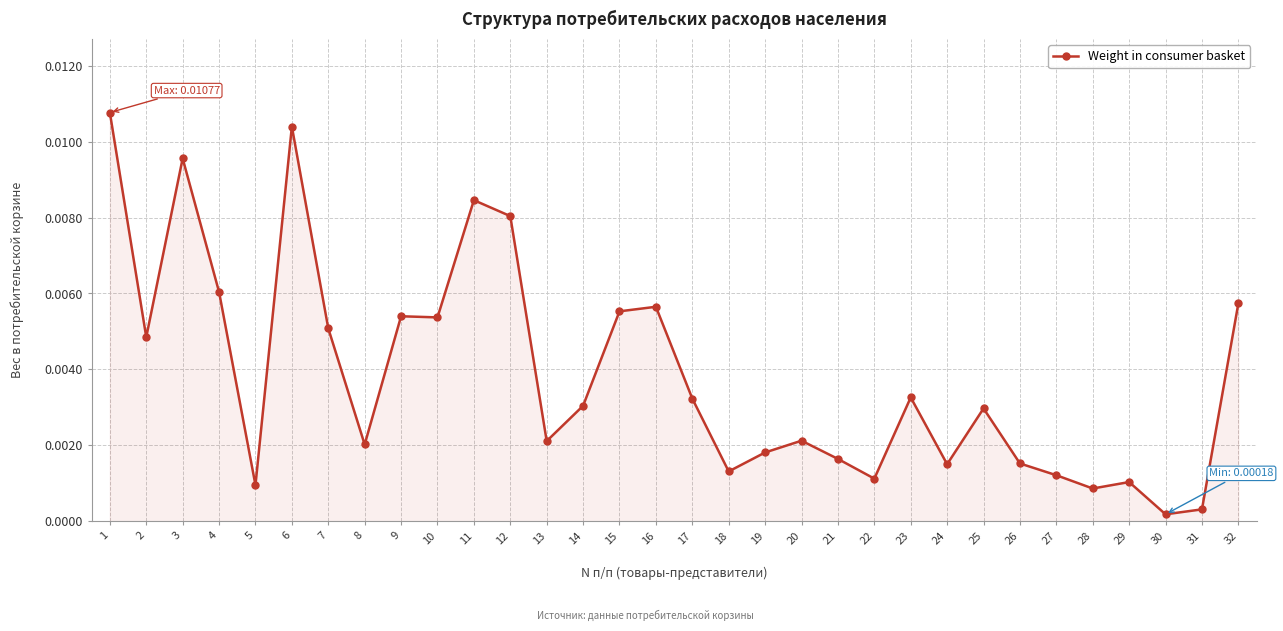

True or false: there are more than 0 points higher than both neighbors.

True